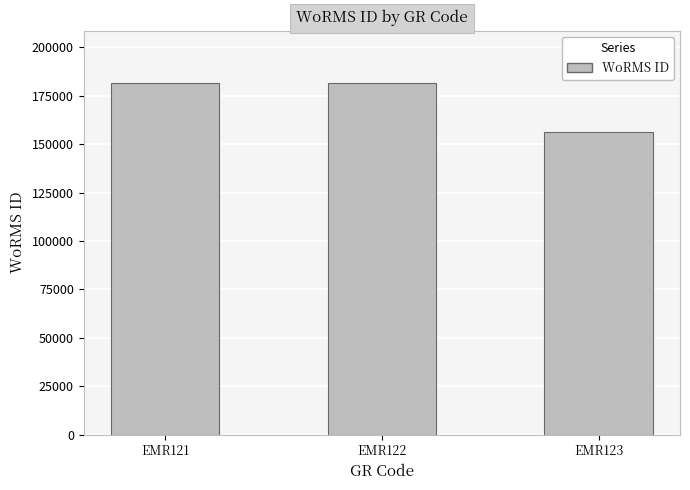

What is the ratio of the value at EMR121 to the value at EMR122?

1.0